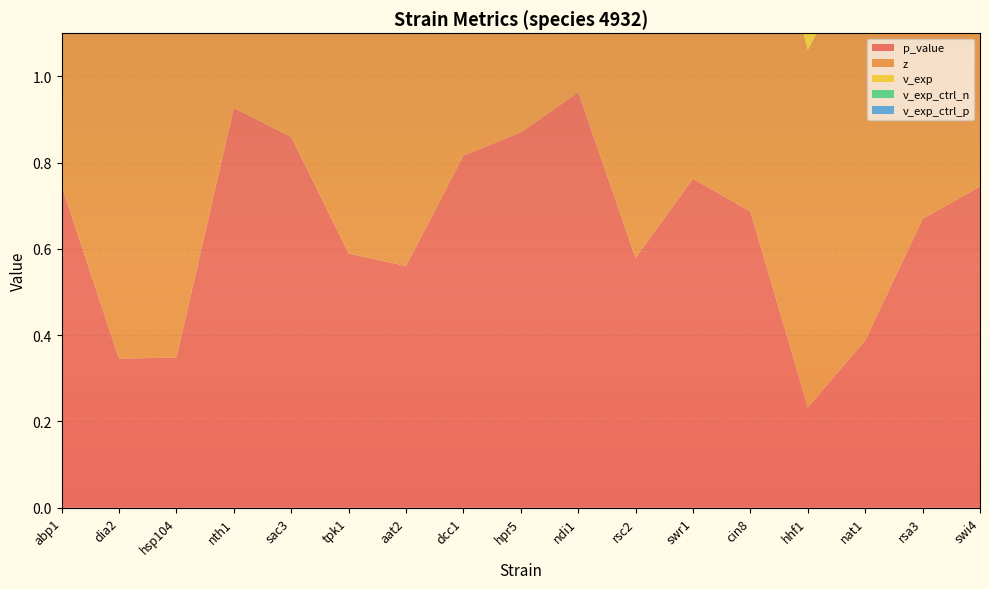

Reading left to right, list all the values displayed in this chart.

p_value: 0.7	0.3	0.3	0.9	0.9	0.6	0.6	0.8	0.9	1.0	0.6	0.8	0.7	0.2	0.4	0.7	0.7
z: 0.9	0.9	0.9	0.9	0.8	0.8	0.9	0.9	0.9	0.9	0.8	0.9	0.9	0.8	0.9	0.8	0.9
v_exp: 0.1	0.1	0.1	0.1	0.1	0.1	0.1	0.1	0.1	0.1	0.1	0.1	0.1	0.1	0.1	0.1	0.1
v_exp_ctrl_n: 0.7	0.6	0.7	0.7	0.4	0.7	0.7	0.6	0.7	0.7	0.4	0.6	0.7	0.7	0.7	0.7	0.6
v_exp_ctrl_p: 0.0	0.0	0.0	0.0	0.0	0.0	0.0	0.0	0.0	0.0	0.0	0.0	0.0	0.0	0.0	0.0	0.0